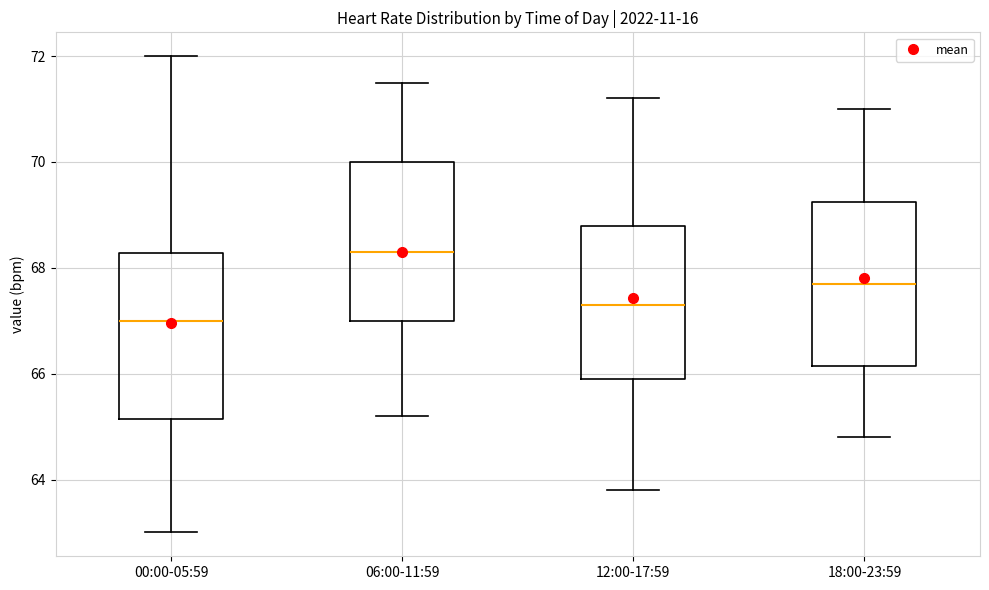

Reading left to right, transcribe this box plot: for each box, give where its median line is, the range the box spans, and where its two whiskers end, as read against the y-axis. The values are not printed on the chart, so give them approximately, as read against the axis.

00:00-05:59: median 67.0, box 65.2 to 68.2, whiskers 63.0 to 72.0
06:00-11:59: median 68.4, box 67.0 to 70.0, whiskers 65.2 to 71.6
12:00-17:59: median 67.4, box 66.0 to 68.8, whiskers 63.8 to 71.2
18:00-23:59: median 67.8, box 66.2 to 69.2, whiskers 64.8 to 71.0